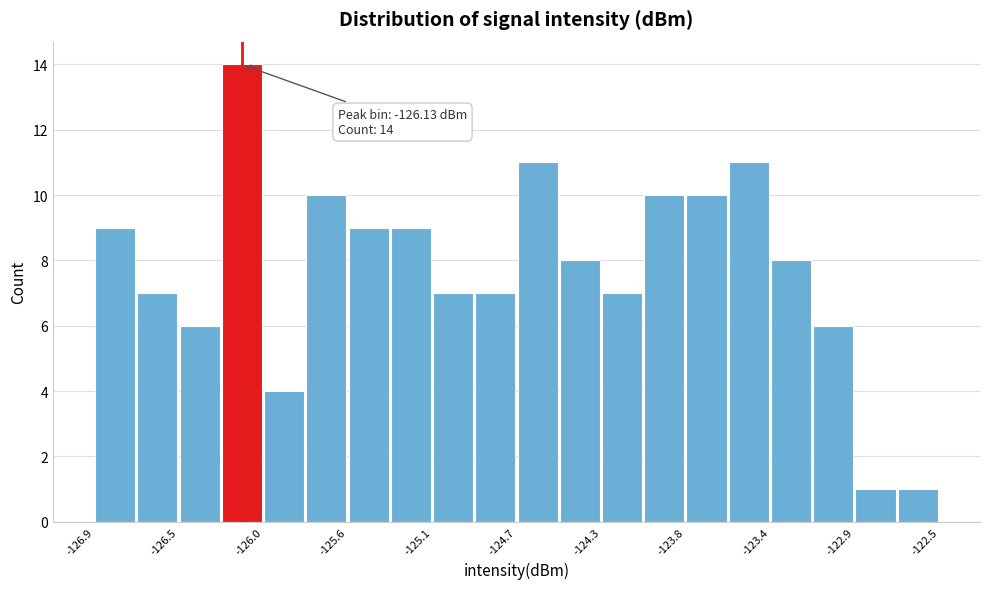

Which range on the x-axis has the tallest bar?

-126.24 to -126.02